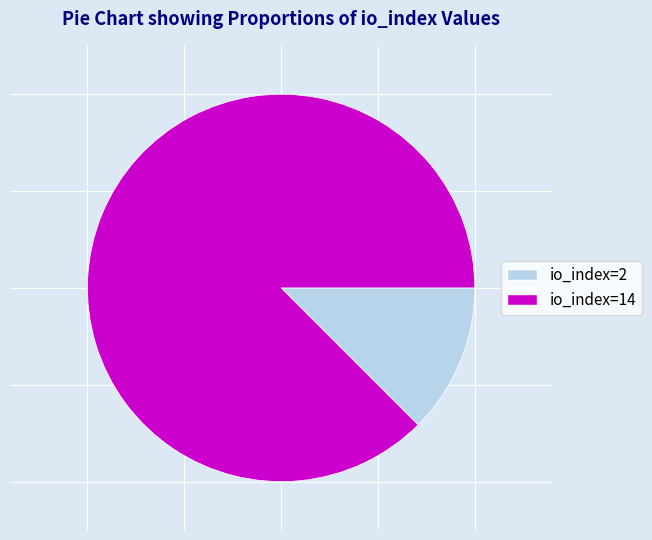

Which slice is the smallest?

io_index=2